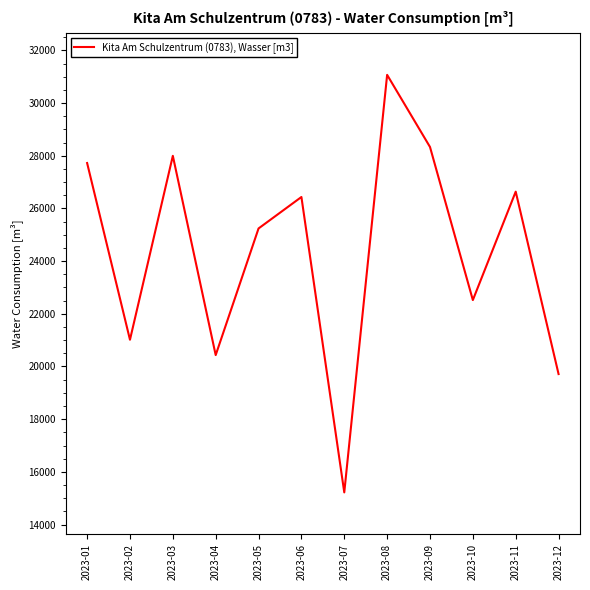

How many lines are shown in the chart?

1